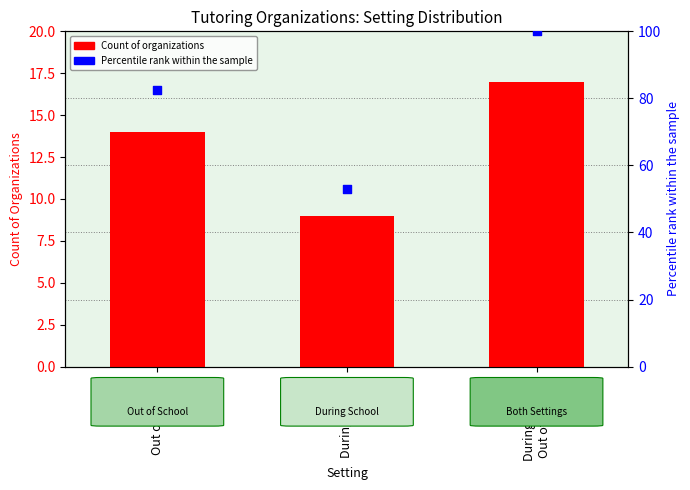

What is the total value across all series at During School?

61.9